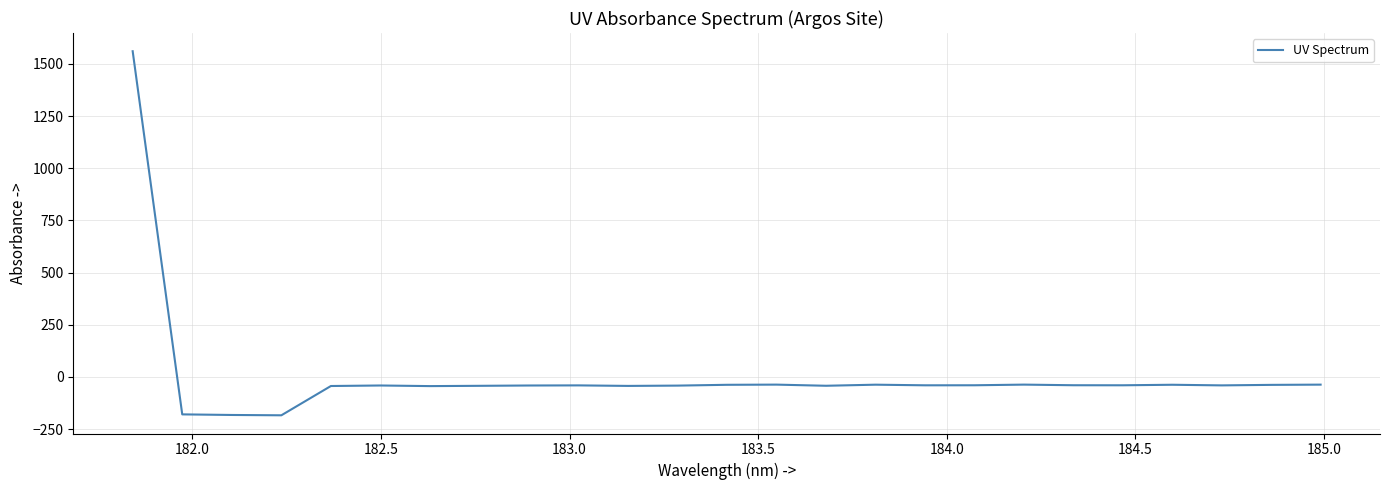

How many lines are shown in the chart?

1